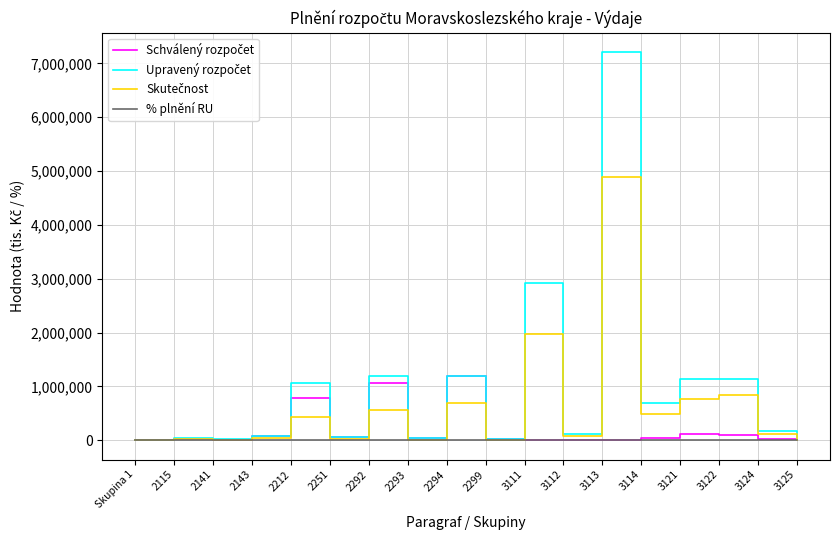

What is the greatest value displayed?

7211308.0